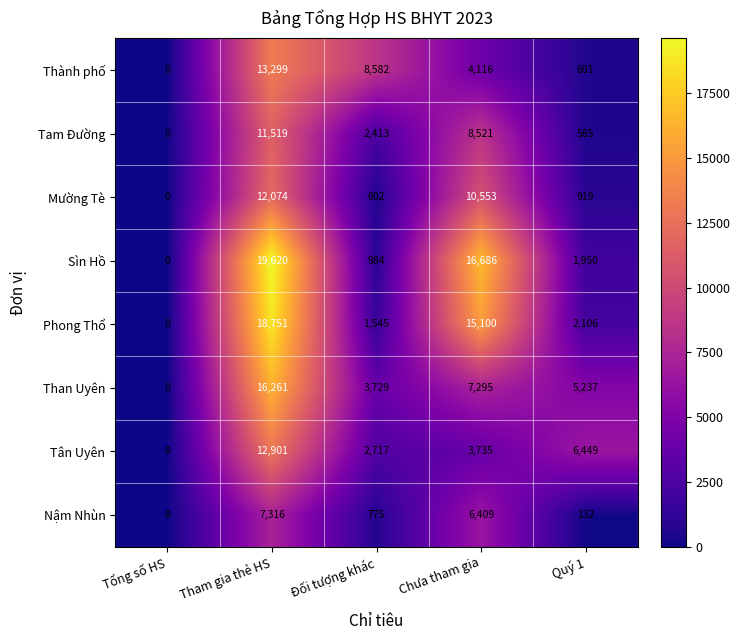

What is the maximum value shown in the chart?

19620